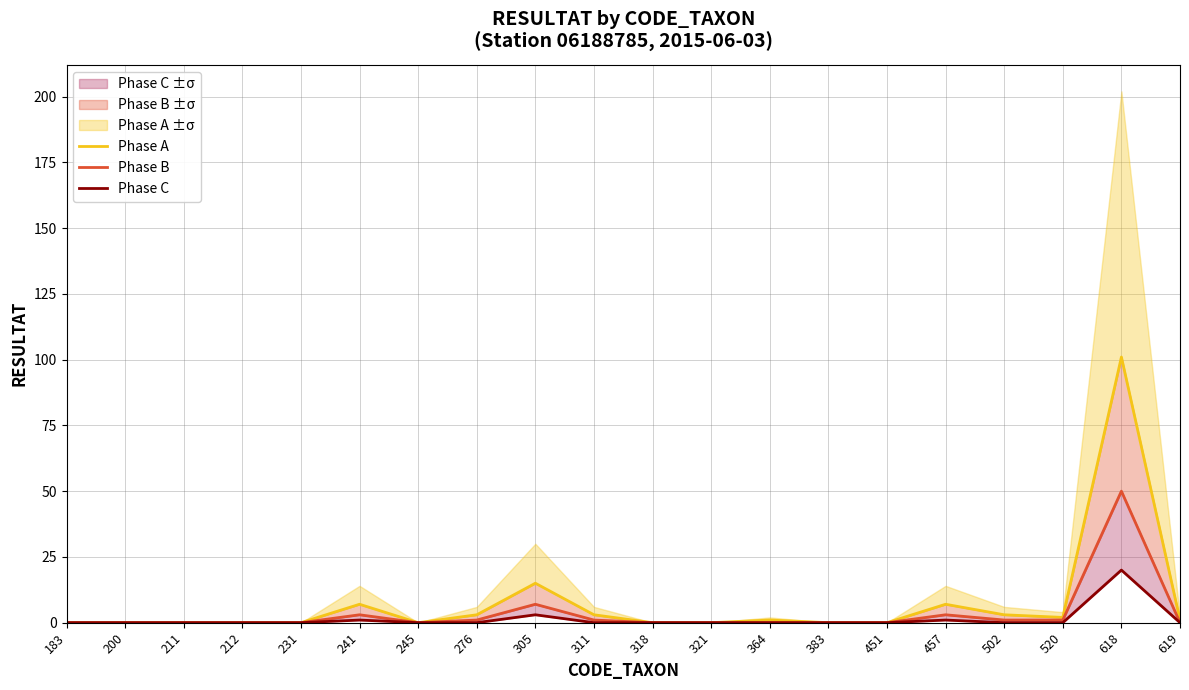

True or false: Phase B and Phase C cross at least once.

False